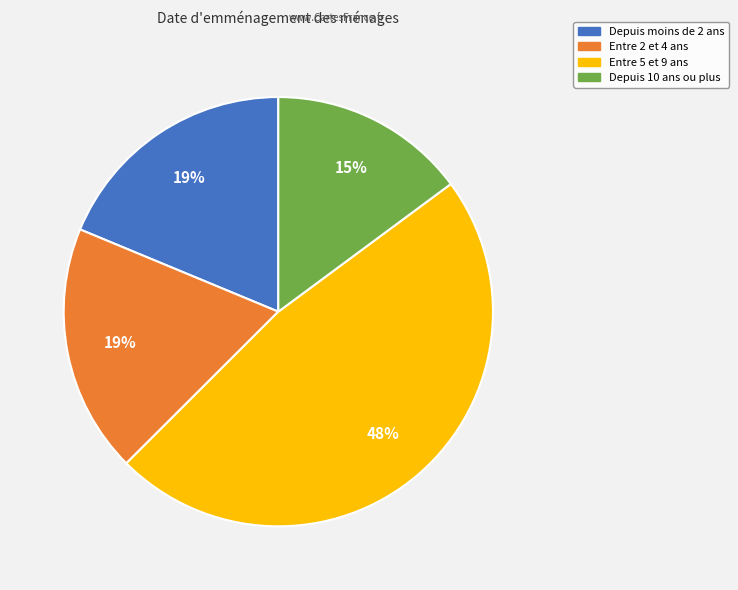

To the nearest percent, what portion does Depuis moins de 2 ans represent?

19%